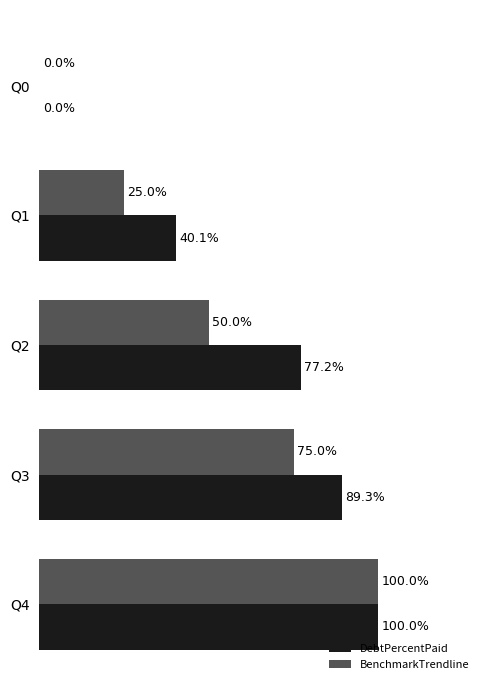

At which category is the sum across all series the highest?

Q4